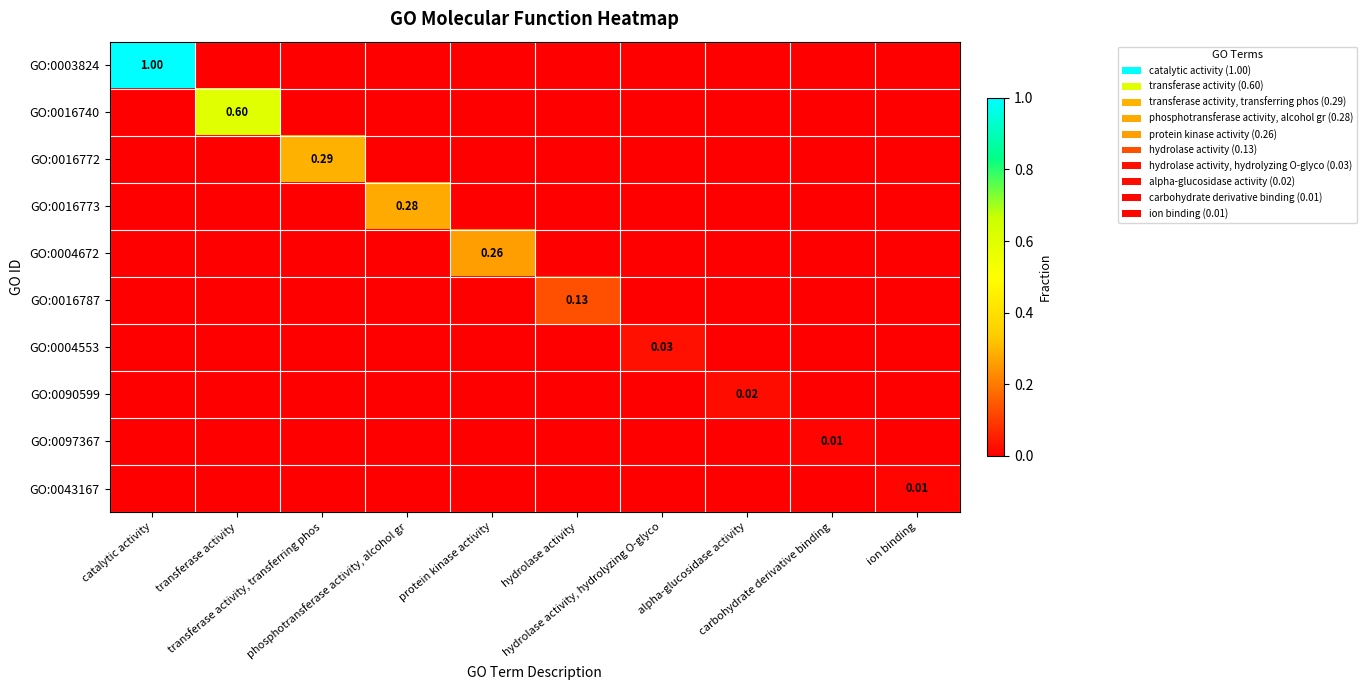

Count the GO:0003824 values in the range 0 to 1.

10